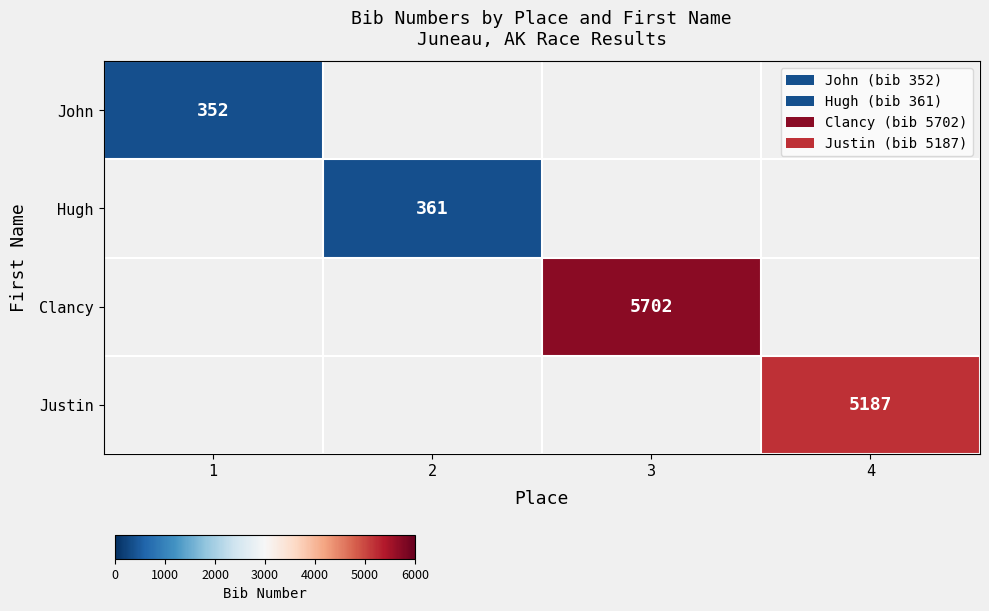

The value of Hugh at 2 is 587. True or false?

False